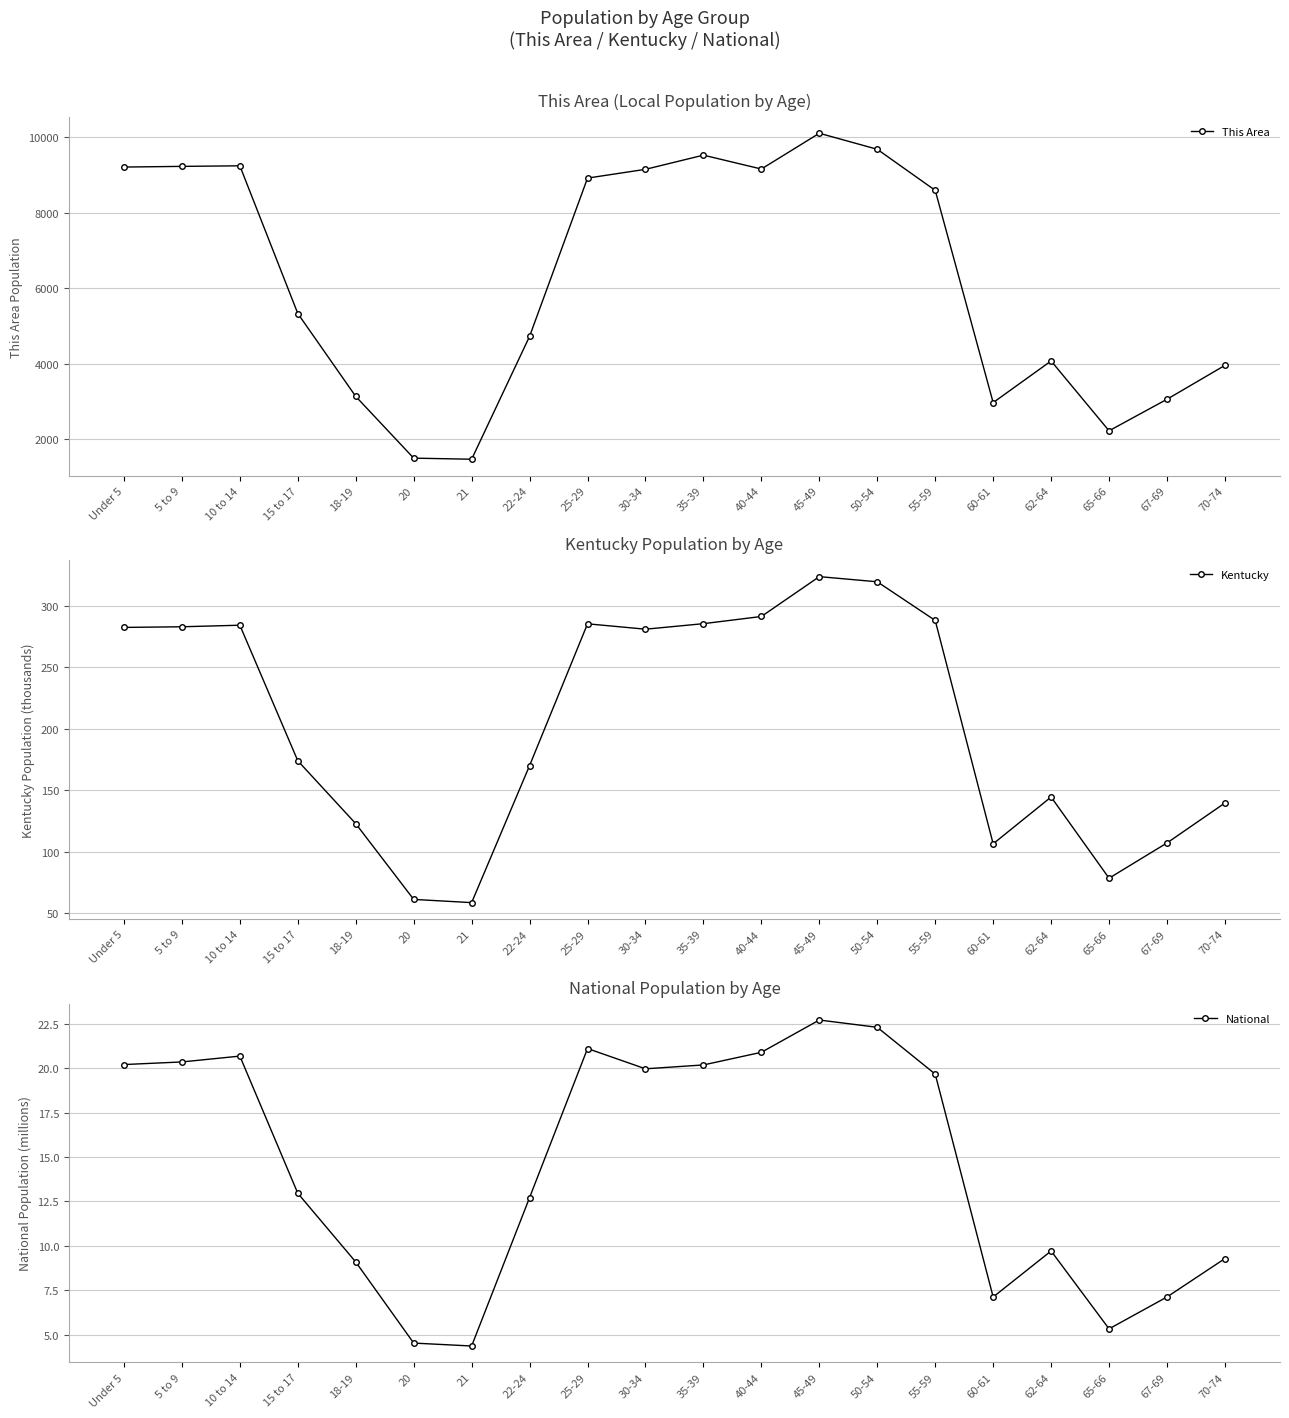

Reading left to right, extract all data points from this chart.

This Area: Under 5=9205.0	5 to 9=9223.0	10 to 14=9238.0	15 to 17=5332.0	18-19=3139.0	20=1507.0	21=1478.0	22-24=4728.0	25-29=8913.0	30-34=9145.0	35-39=9520.0	40-44=9153.0	45-49=10099.0	50-54=9675.0	55-59=8589.0	60-61=2976.0	62-64=4077.0	65-66=2230.0	67-69=3064.0	70-74=3961.0
Kentucky: Under 5=282.4	5 to 9=282.9	10 to 14=284.2	15 to 17=174.0	18-19=122.8	20=61.3	21=58.7	22-24=170.0	25-29=285.3	30-34=280.9	35-39=285.4	40-44=291.3	45-49=323.6	50-54=319.5	55-59=288.0	60-61=106.5	62-64=144.5	65-66=78.5	67-69=107.2	70-74=139.7
National: Under 5=20.2	5 to 9=20.3	10 to 14=20.7	15 to 17=13.0	18-19=9.1	20=4.5	21=4.4	22-24=12.7	25-29=21.1	30-34=20.0	35-39=20.2	40-44=20.9	45-49=22.7	50-54=22.3	55-59=19.7	60-61=7.1	62-64=9.7	65-66=5.3	67-69=7.1	70-74=9.3